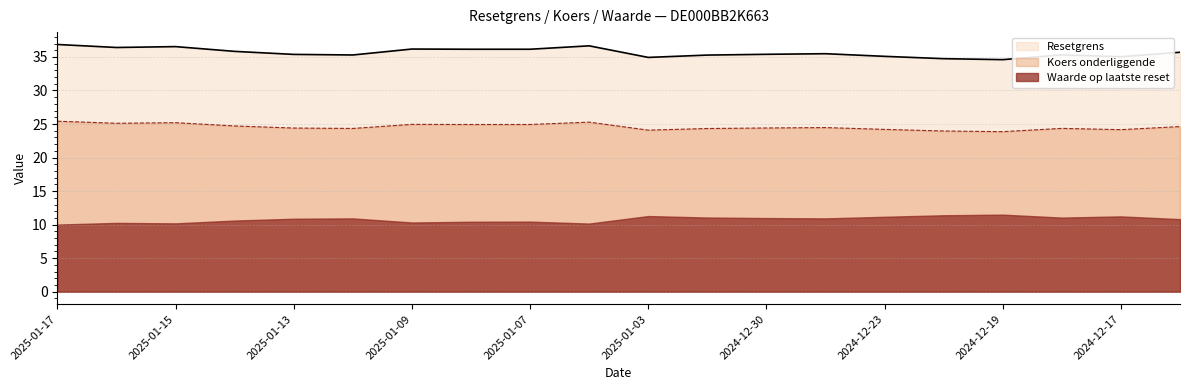

What is the difference between the second highest and minimum values in the Resetgrens series?

2.1